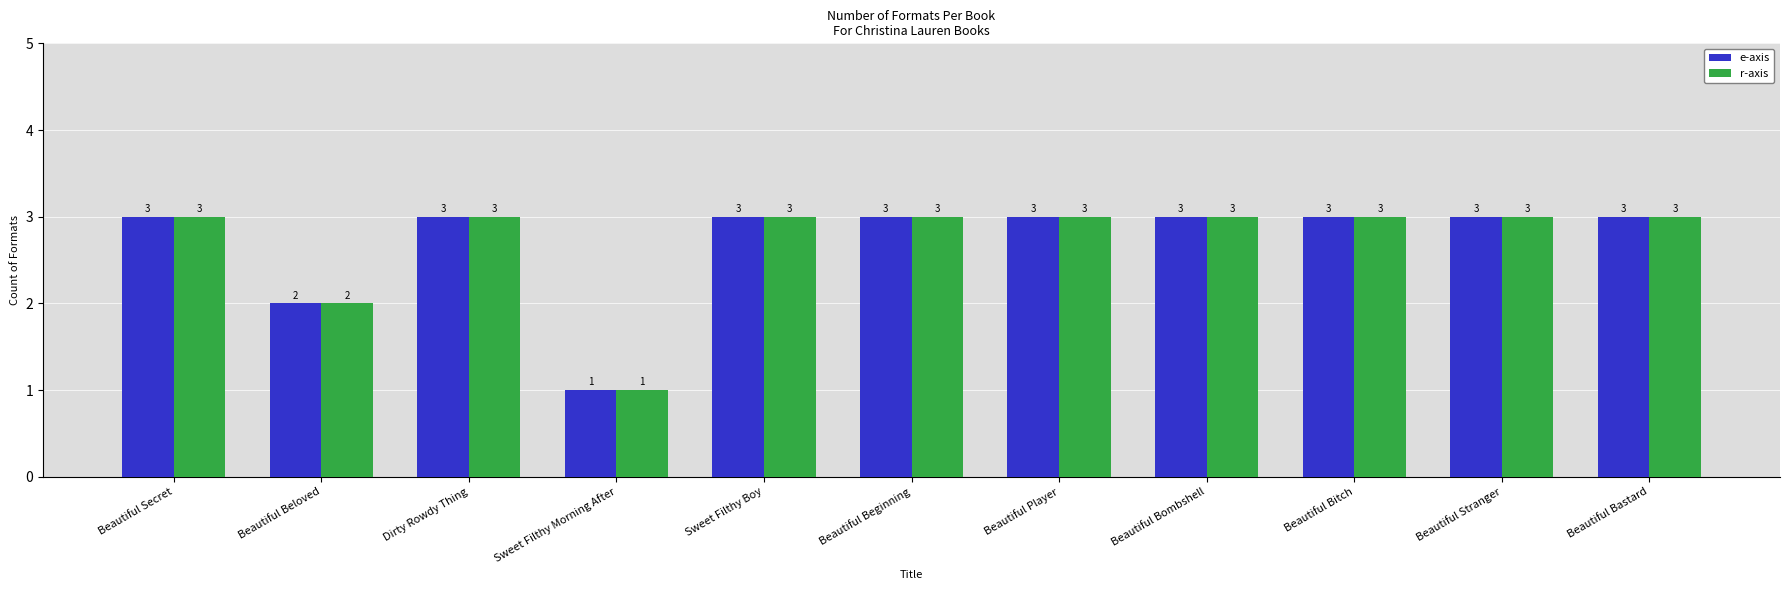

What is the value of the r-axis bar at the 6th from the left?

3